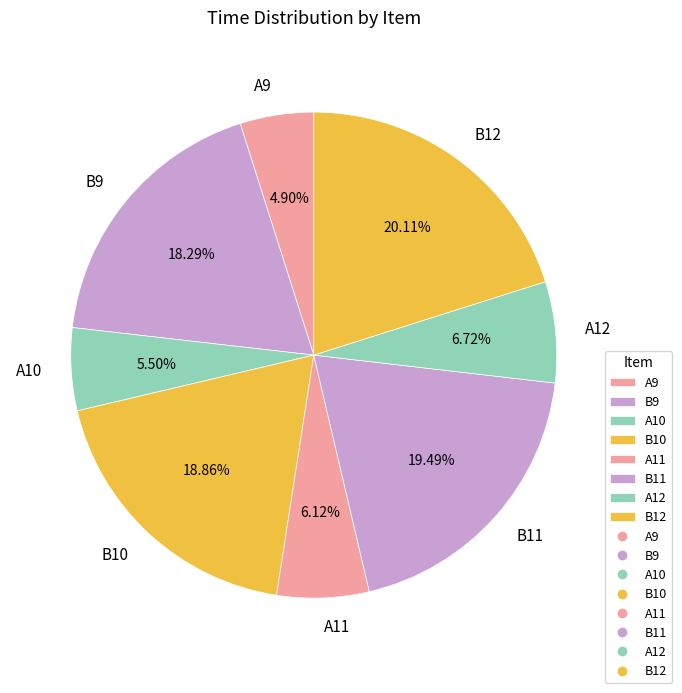

The A11 slice represents 6% of the pie. True or false?

True